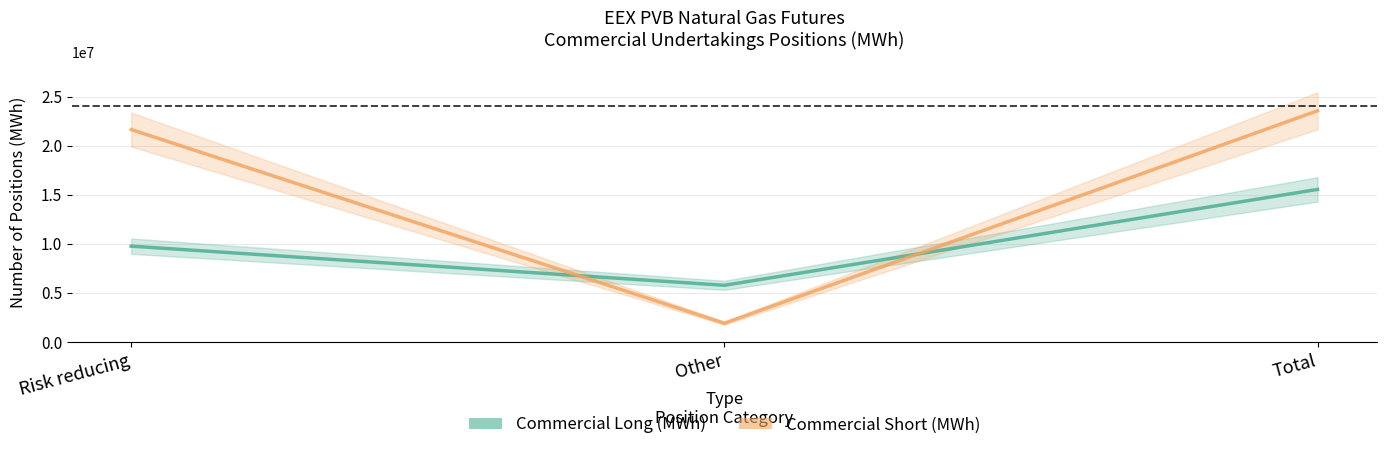

The value of Commercial Long at Other is 2215515. True or false?

False